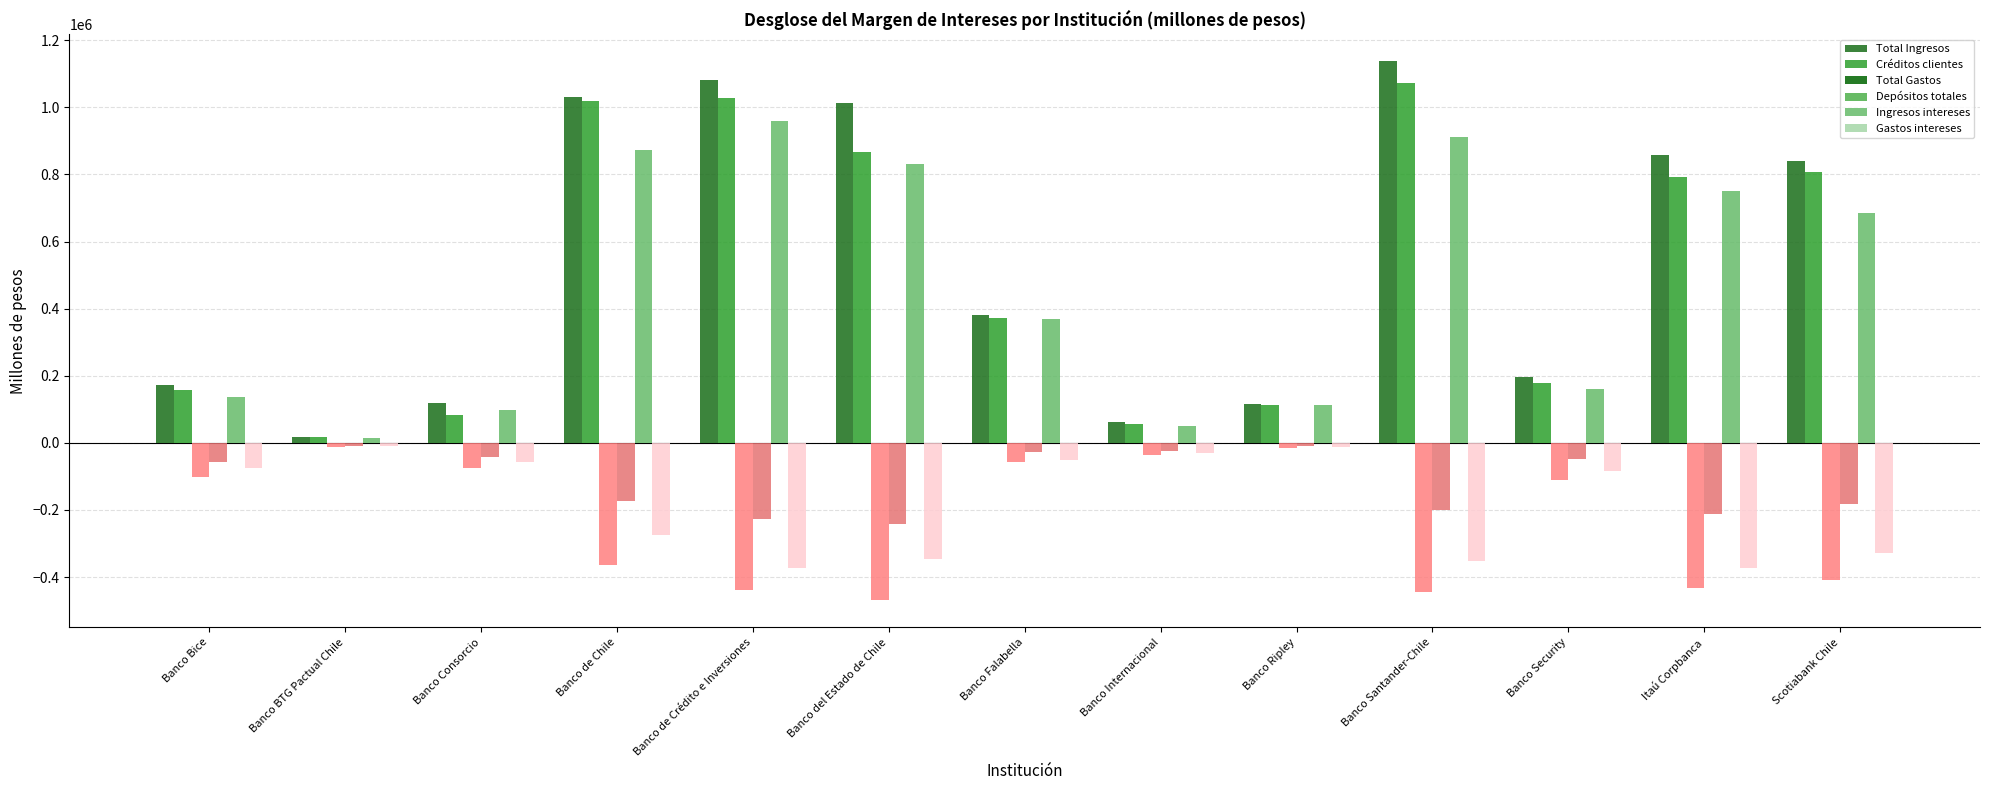

What is the maximum value shown in the chart?

1136862